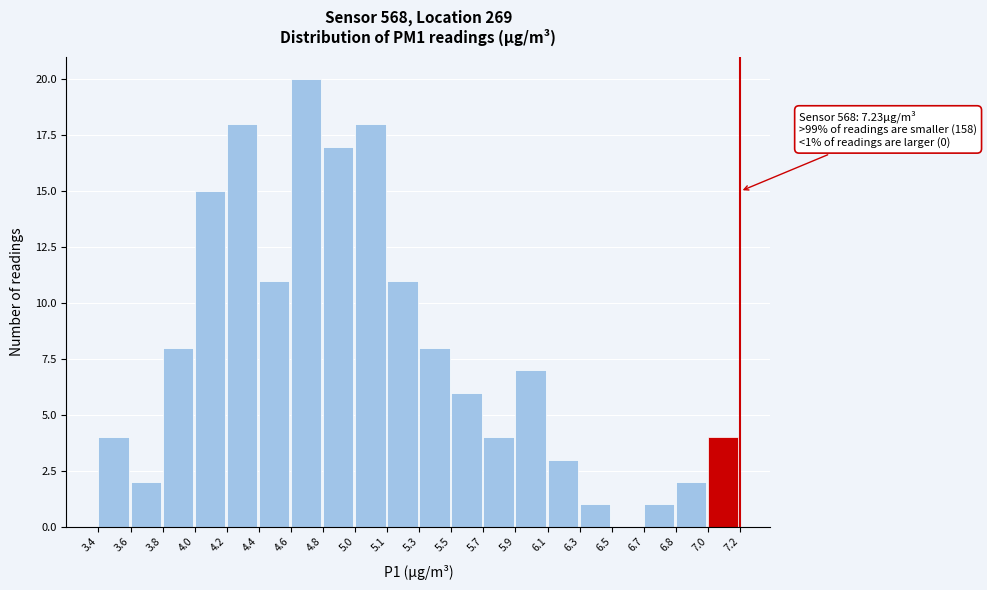

Reading right to left, what are all the values shown in this chart?

7.0=4	6.8=2	6.7=1	6.5=0	6.3=1	6.1=3	5.9=7	5.7=4	5.5=6	5.3=8	5.1=11	5.0=18	4.8=17	4.6=20	4.4=11	4.2=18	4.0=15	3.8=8	3.6=2	3.4=4